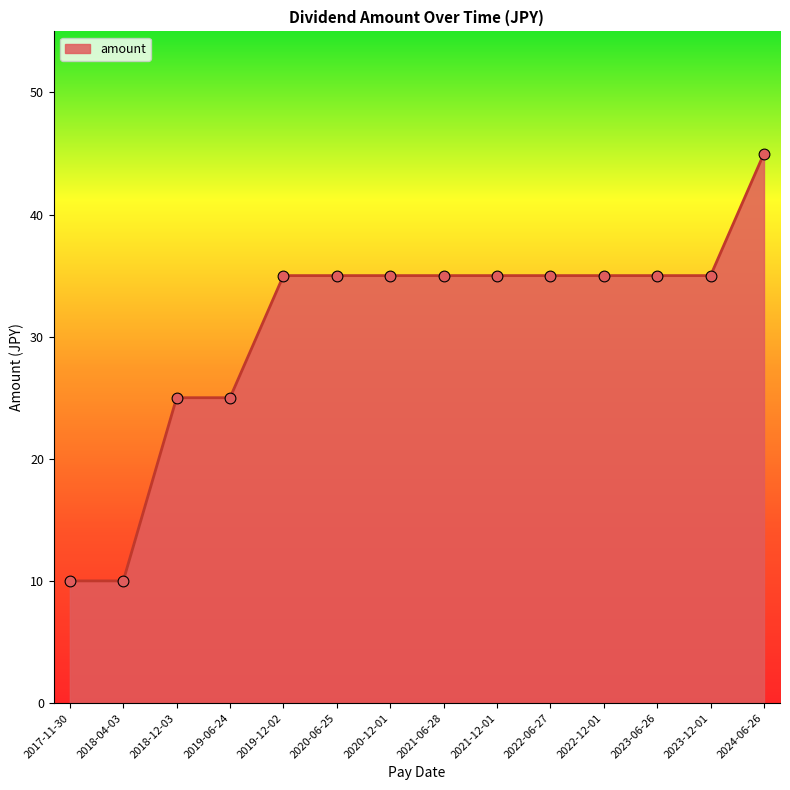

Approximately how many times larger is the value at 2020-06-25 compared to 2024-06-26?

0.8